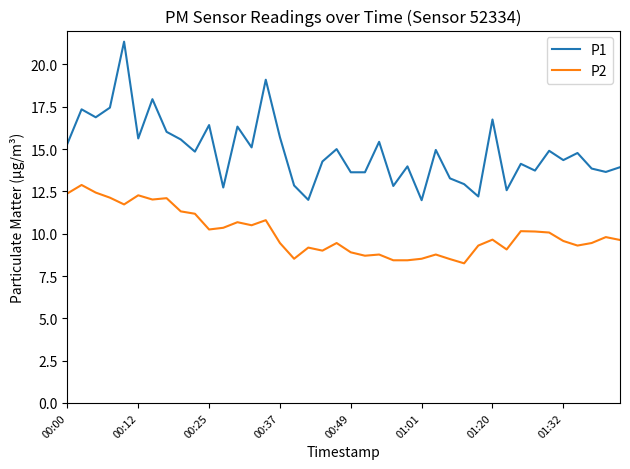

List the series in order of their overall mean, lowest first.

P2, P1